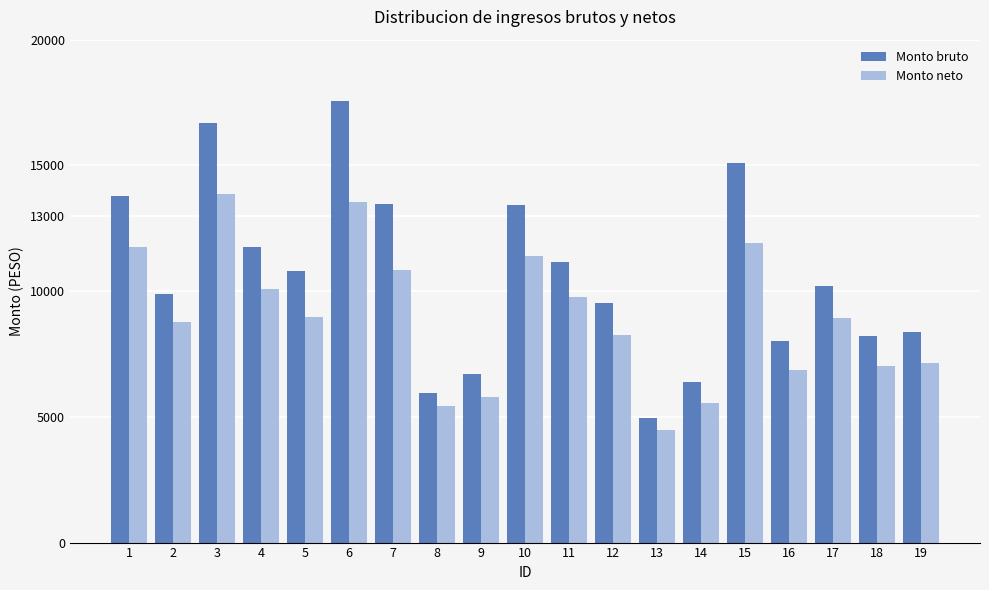

What is the difference between the maximum and minimum values in the Monto bruto series?

12608